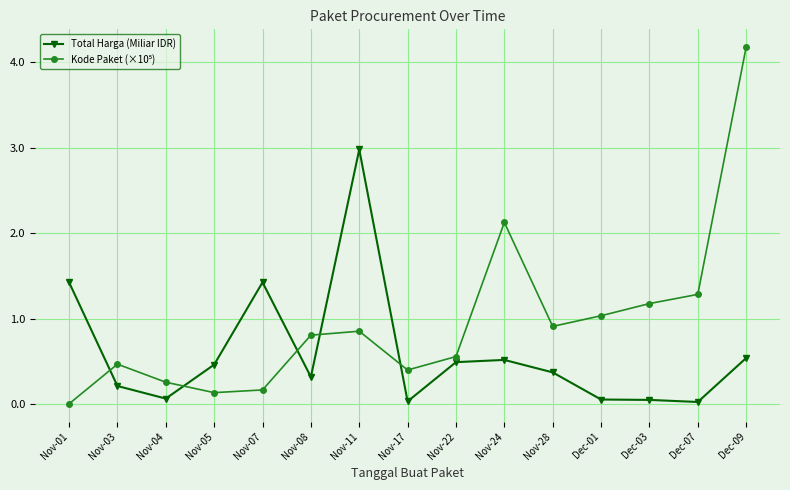

What position from the left is Nov-11?

7